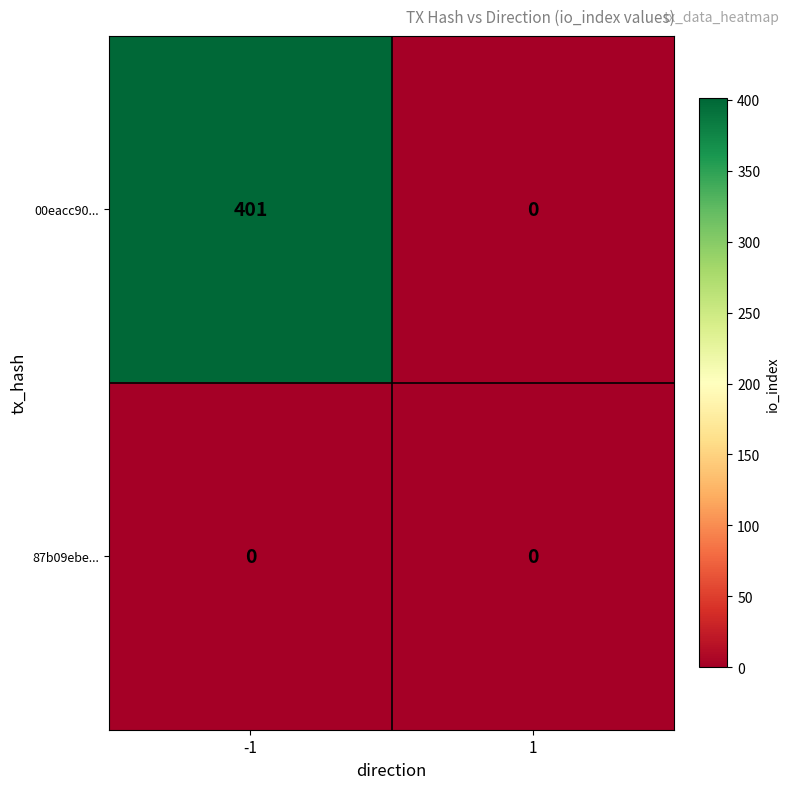

Between -1 and 1, which series saw the biggest shift?

00eacc90...